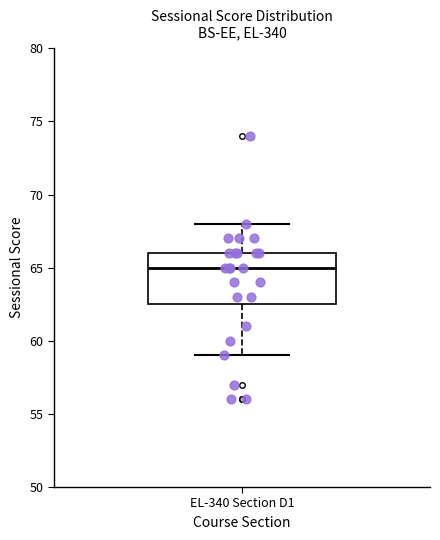

Where does the lower whisker of the box for EL-340 Section D1 end on the y-axis? The values are not printed on the chart, so give them approximately, as read against the axis.

59.0